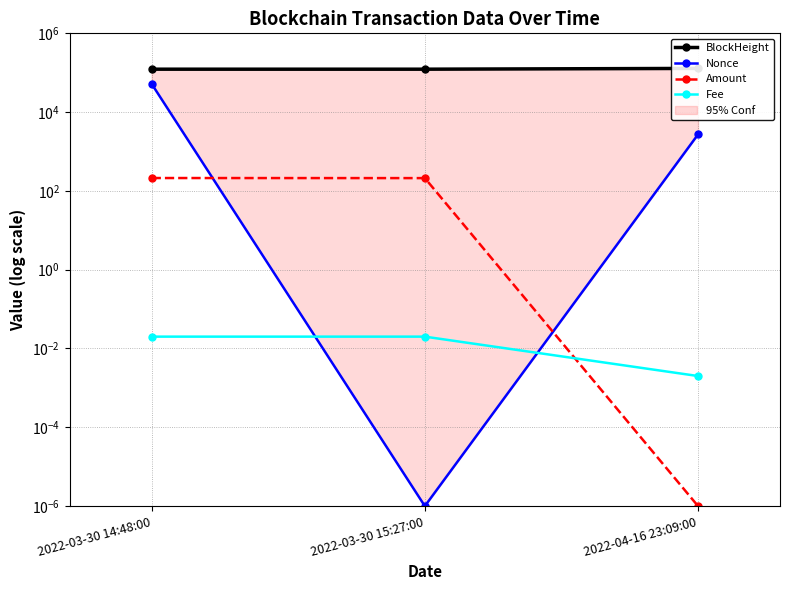

Reading left to right, transcribe all the data shown in this chart.

BlockHeight: 122958.0	122969.0	128717.0
Nonce: 52100.0	0.0	2715.0
Amount: 212.4	211.4	0.0
Fee: 0.0	0.0	0.0